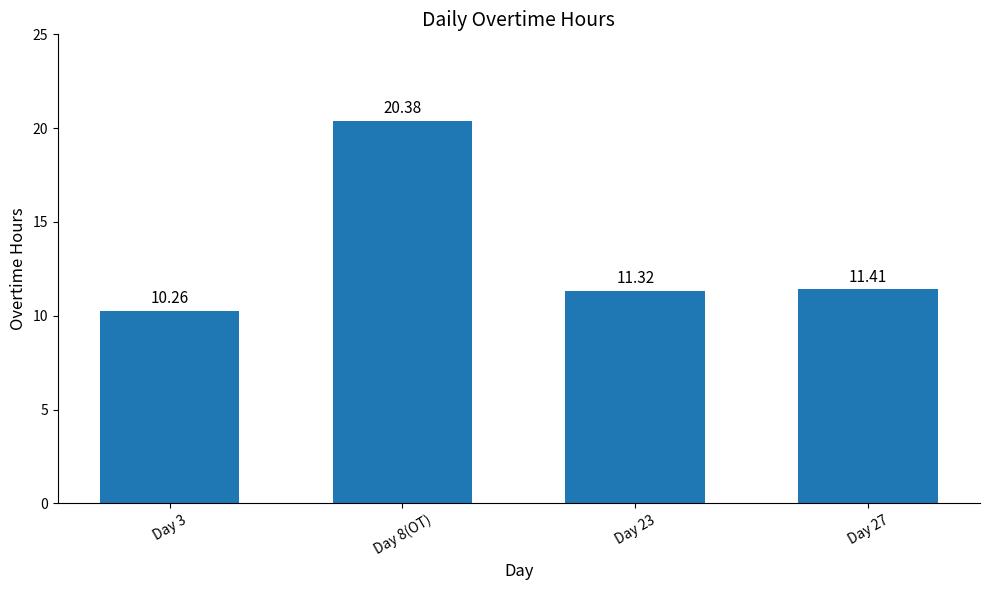

What is the sum of the values at Day 8(OT) and Day 23?

31.7